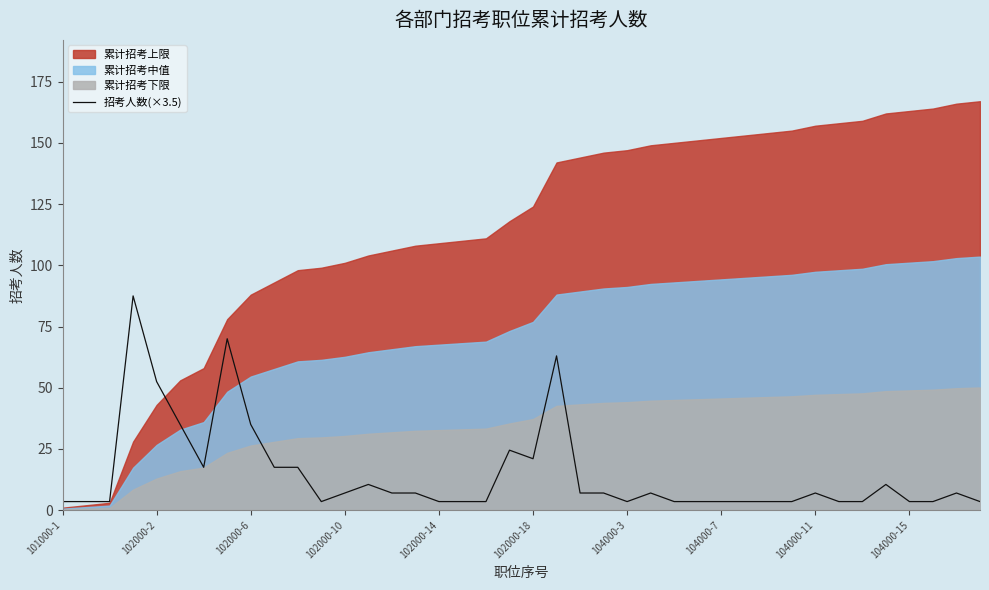

What is the highest value of the 招考人数(×3.5) series?

87.5